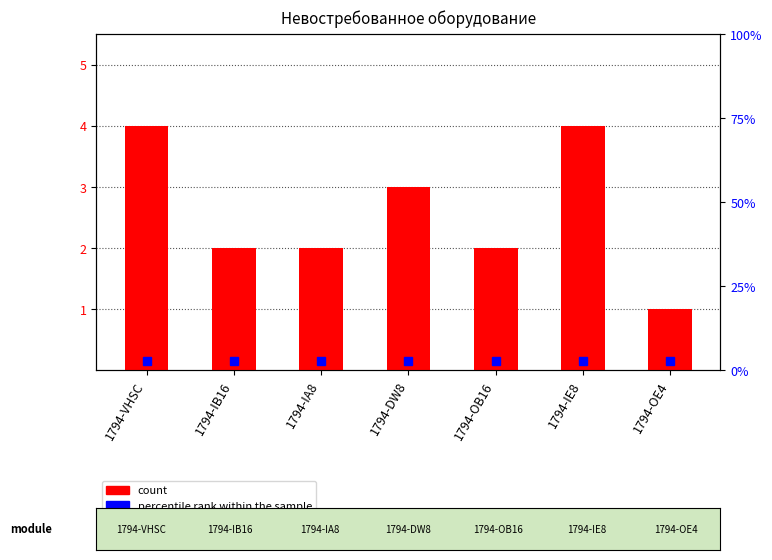

What is the value of the 6th bar from the left?

4